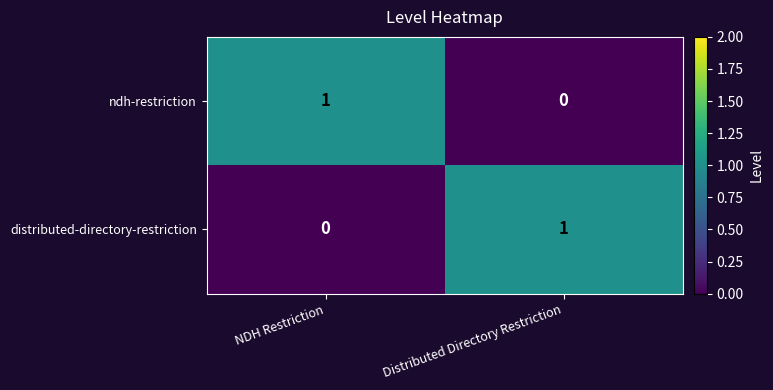

Is it true that distributed-directory-restriction equals 1 at Distributed Directory Restriction?

True